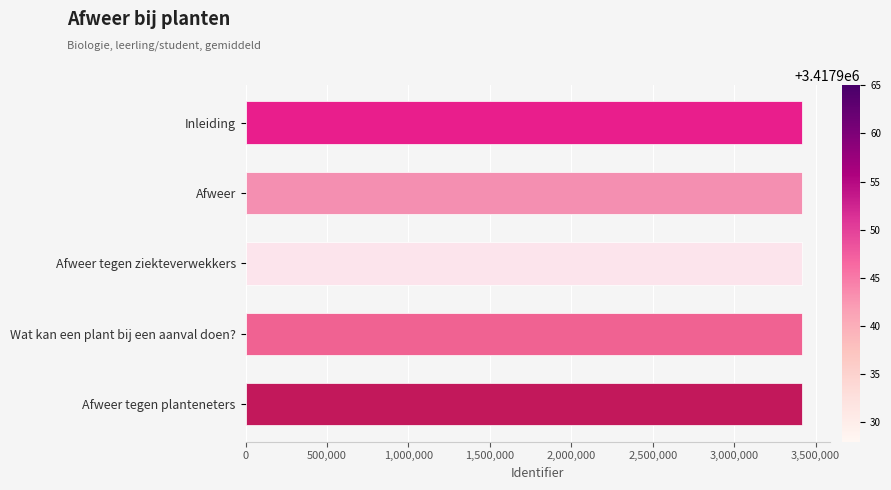

The value at Afweer tegen ziekteverwekkers is 5219931. True or false?

False